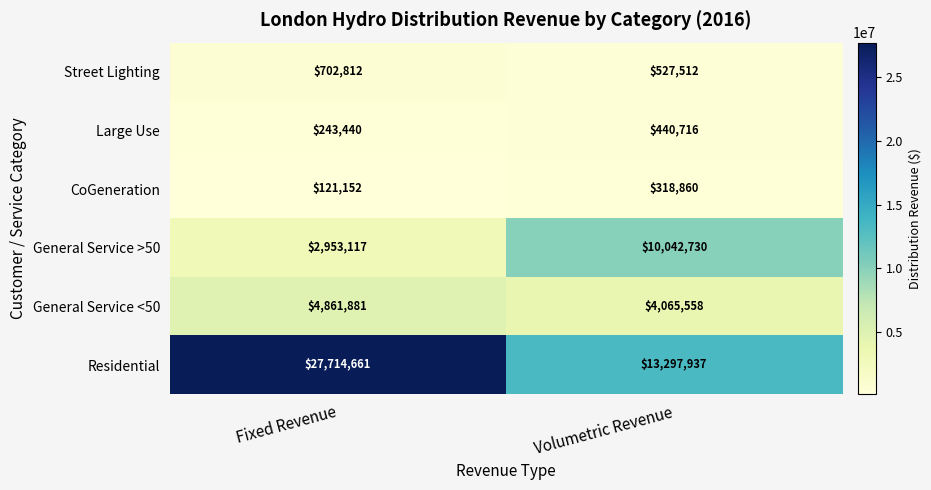

What value does the Large Use series have at Fixed Revenue?

243440